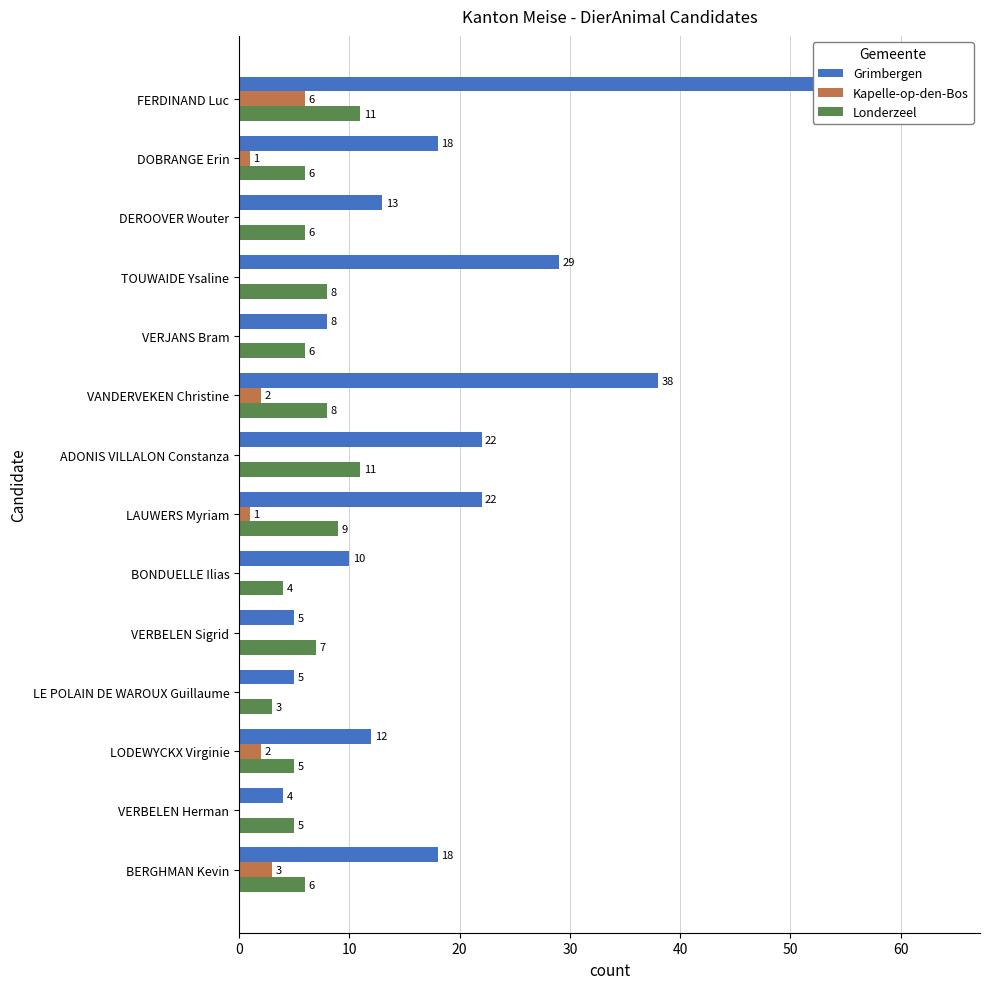

List the series in order of their overall mean, highest first.

Grimbergen, Londerzeel, Kapelle-op-den-Bos